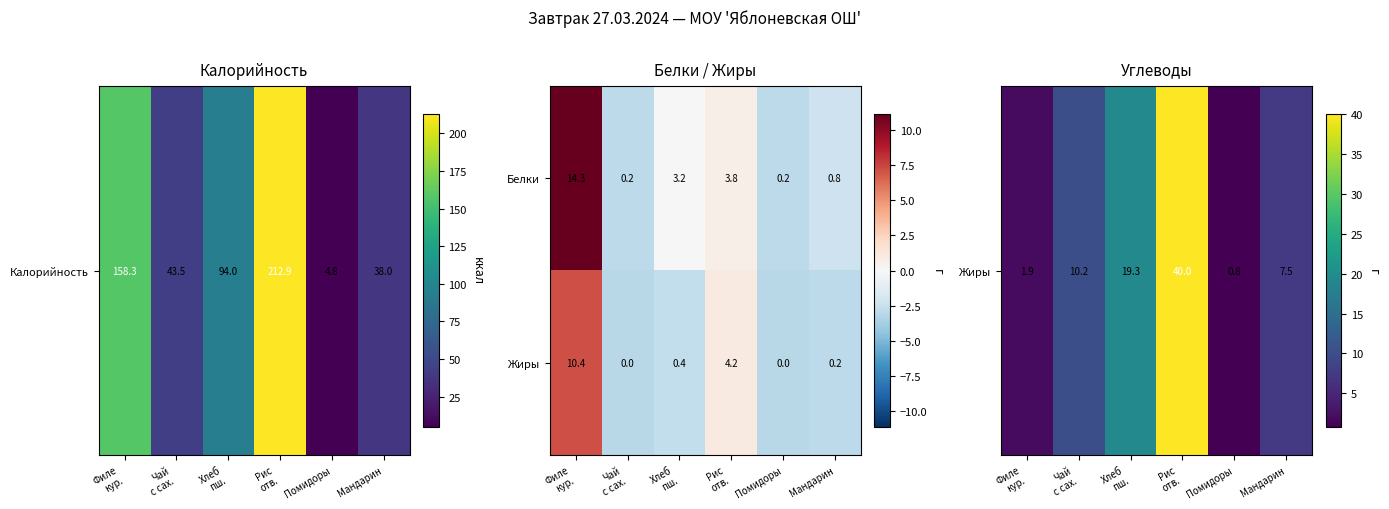

Reading left to right, transcribe all the data shown in this chart.

Белки: 14.3	0.2	3.2	3.8	0.2	0.8
Жиры: 10.4	0.0	0.4	4.2	0.0	0.2